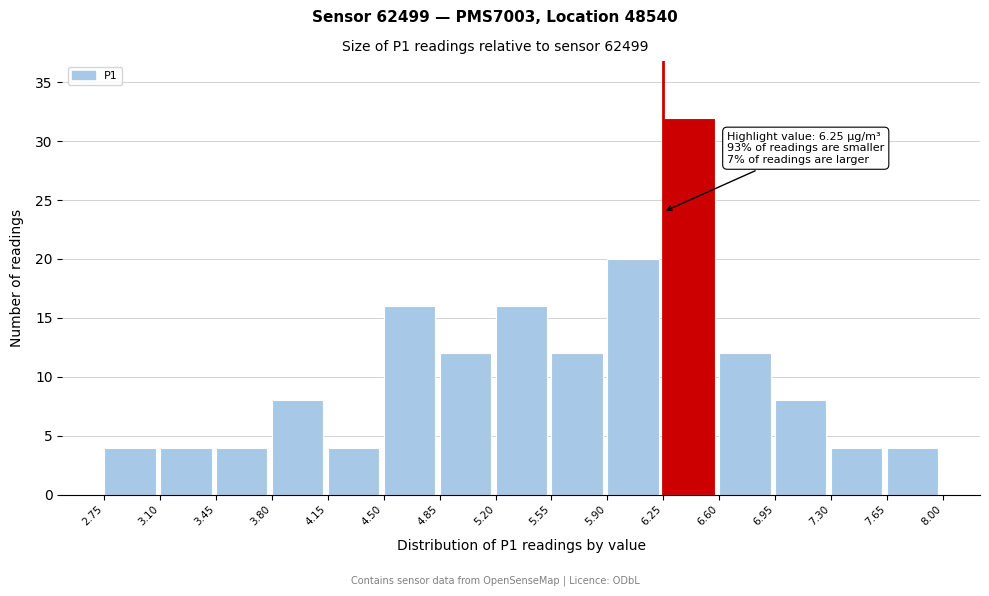

Which range on the x-axis has the tallest bar?

6.25 to 6.60